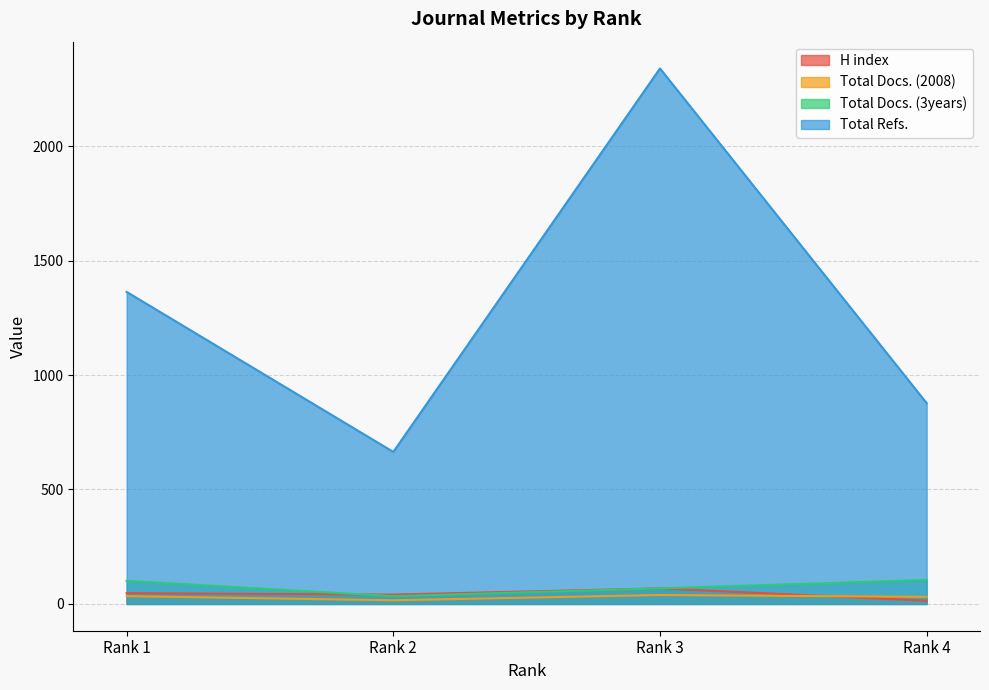

How many distinct data groups are displayed?

4